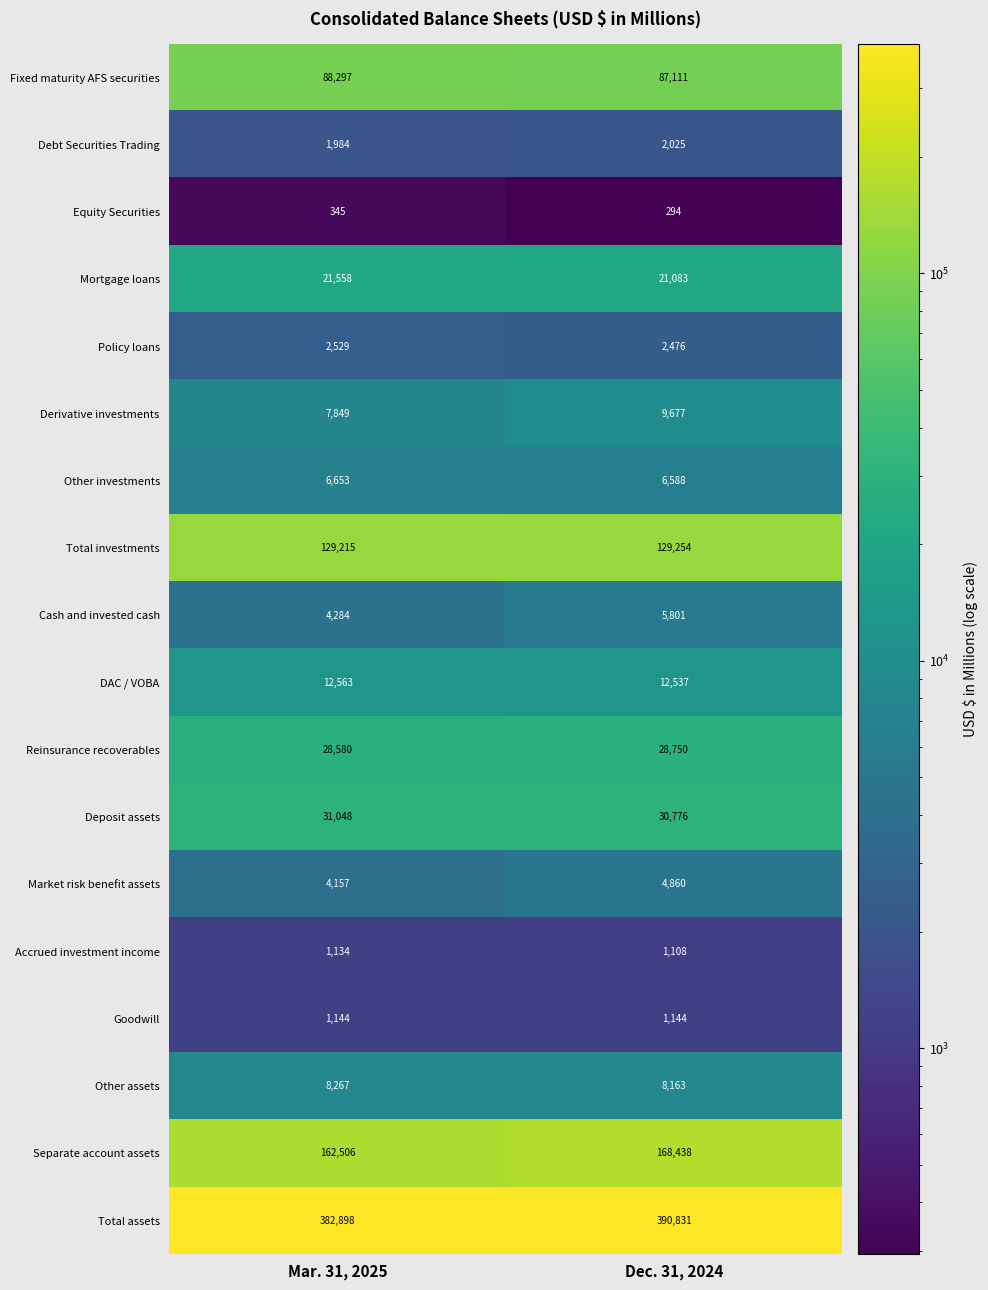

What is the total value across all series at Dec. 31, 2024?

910916